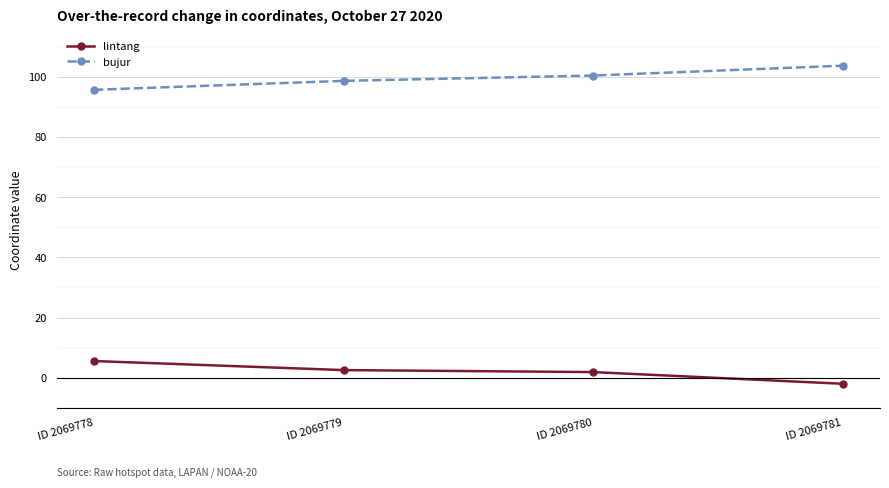

What is the approximate value of bujur at ID 2069779?

98.7